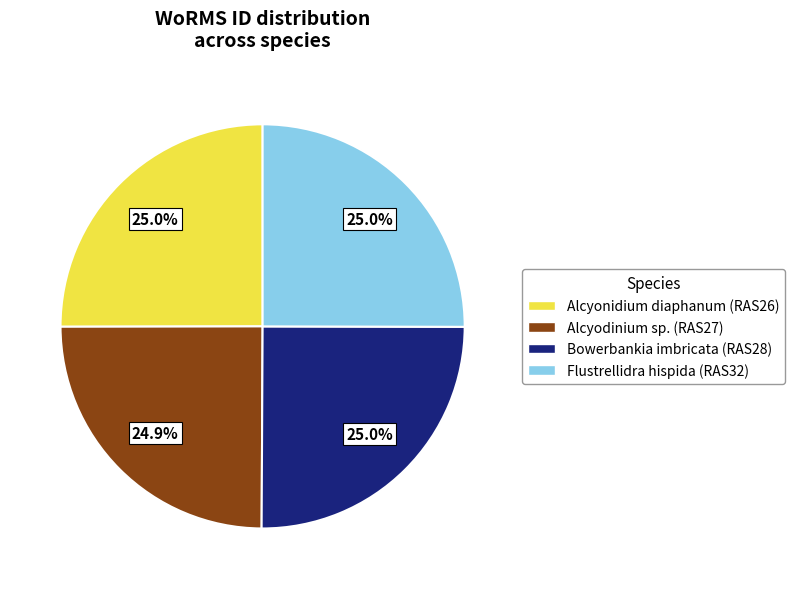

Is Alcyodinium sp. the majority of the pie?

No